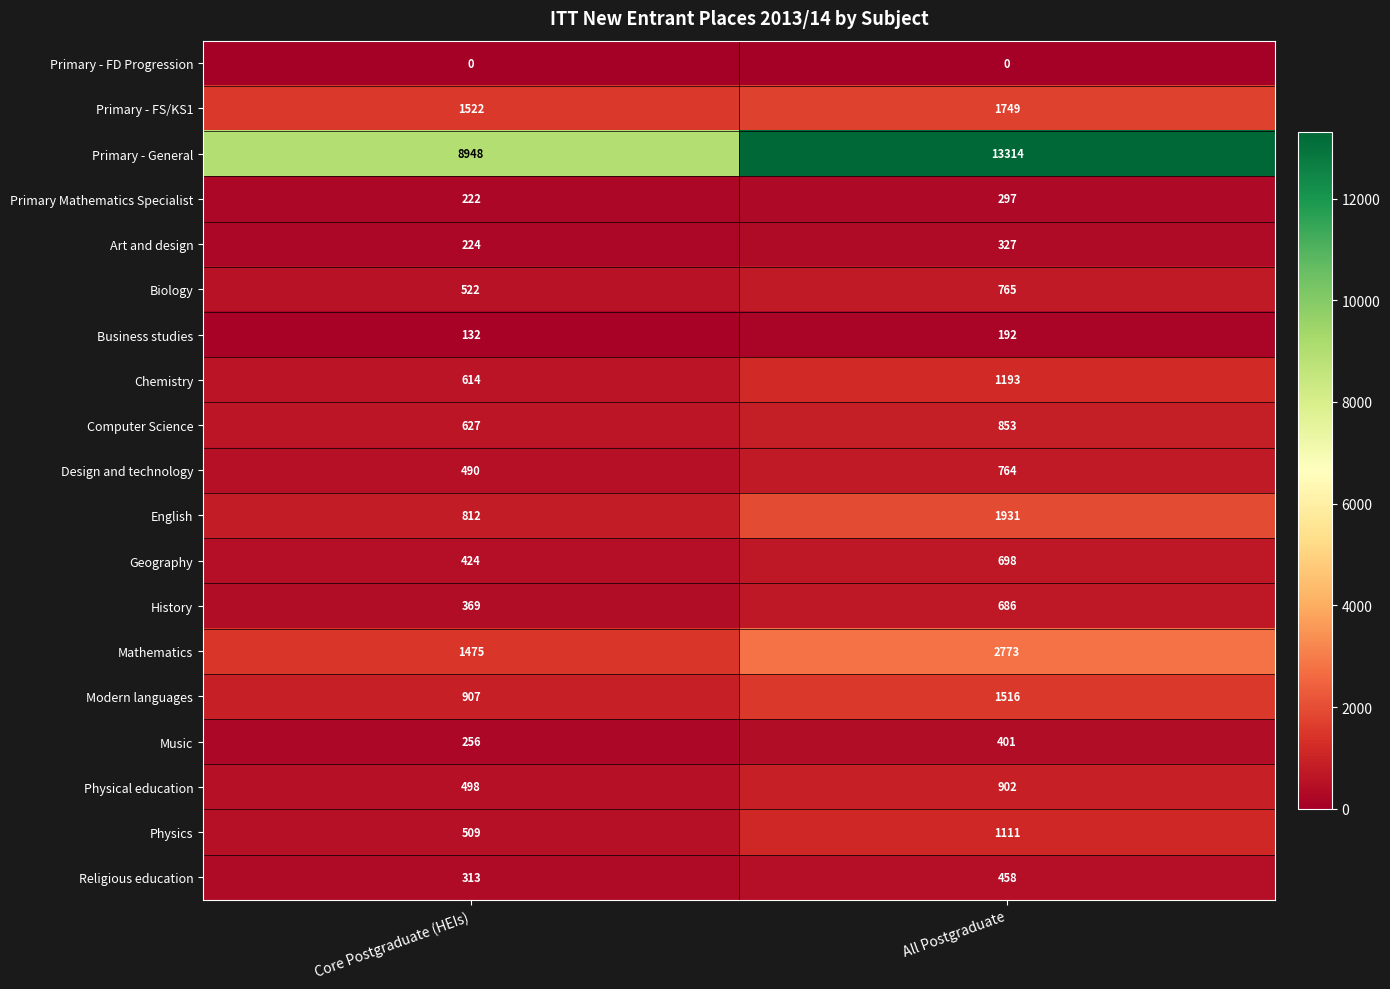

At which label is English closest to 1371?

Core Postgraduate (HEIs)